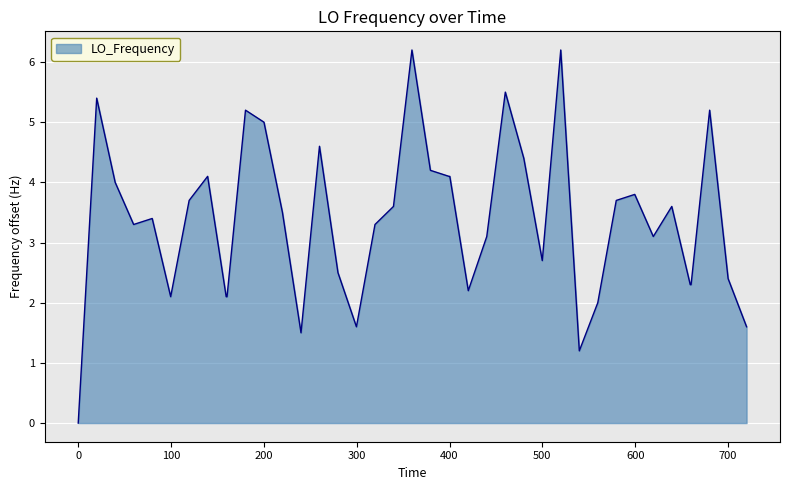

What is the greatest value displayed?

6.2